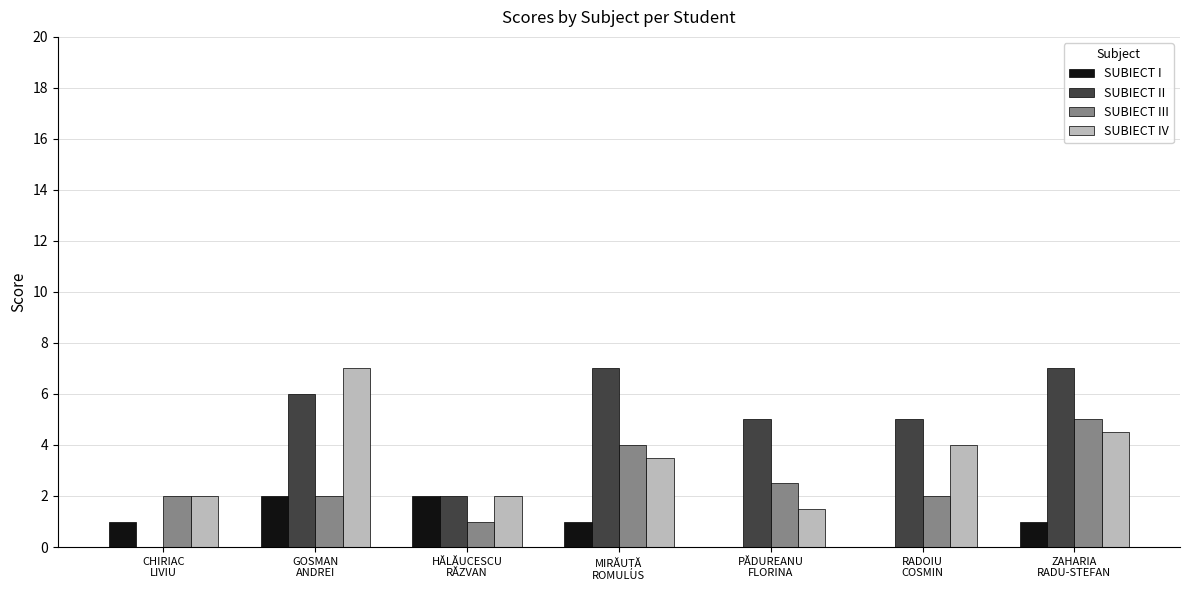

What is the highest value of the SUBIECT II series?

7.0